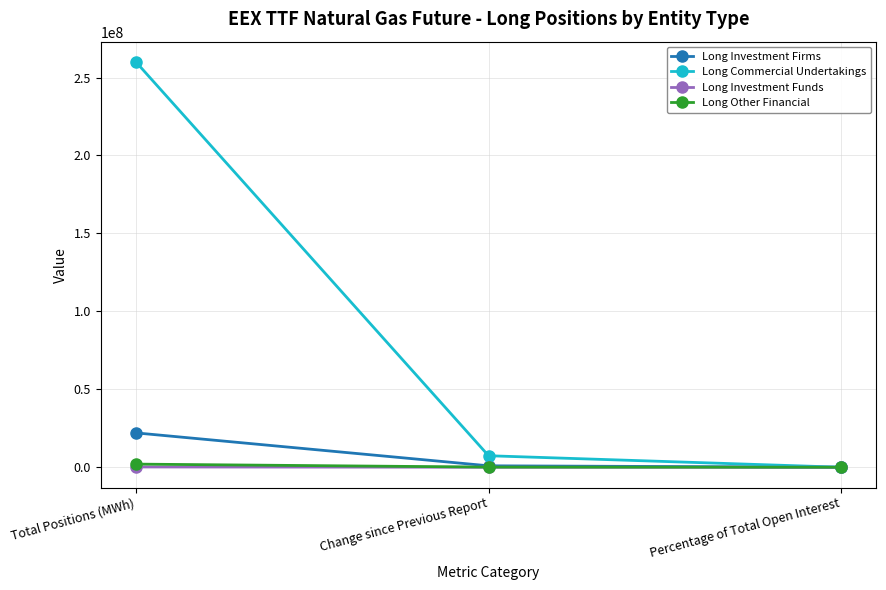

What is the difference between the Long Investment Firms values at Change since Previous Report and Total Positions (MWh)?

21120050.0